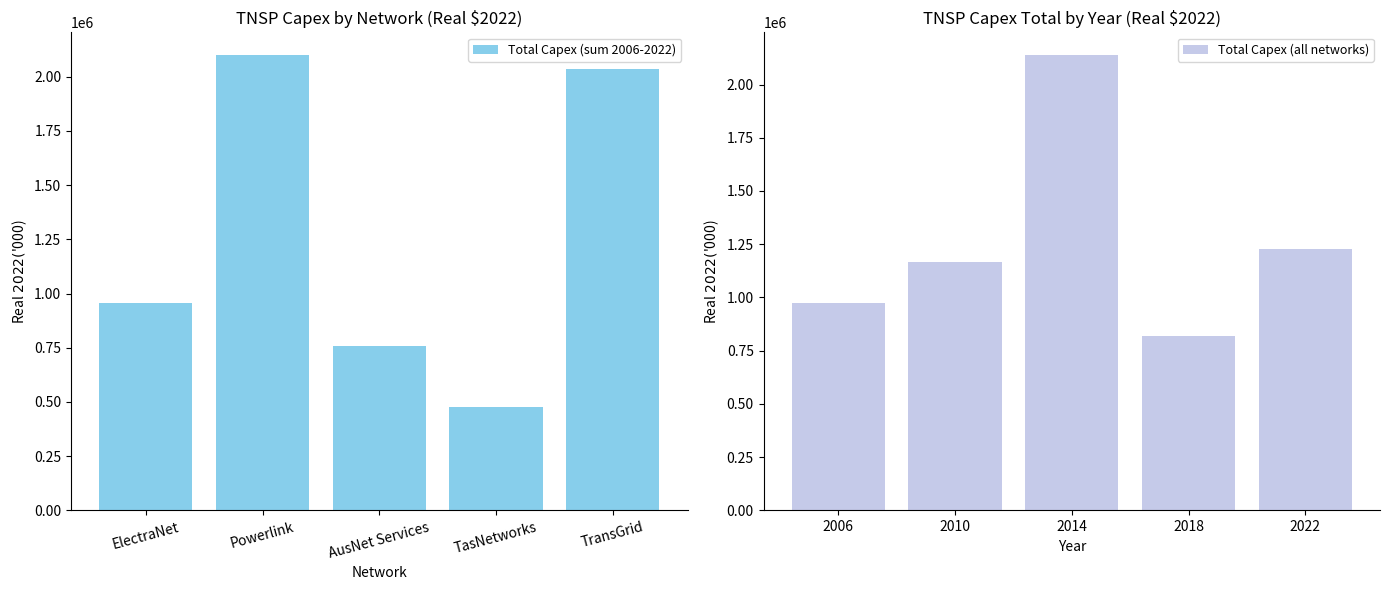

At how many categories does at least one series exceed 1877569?

3